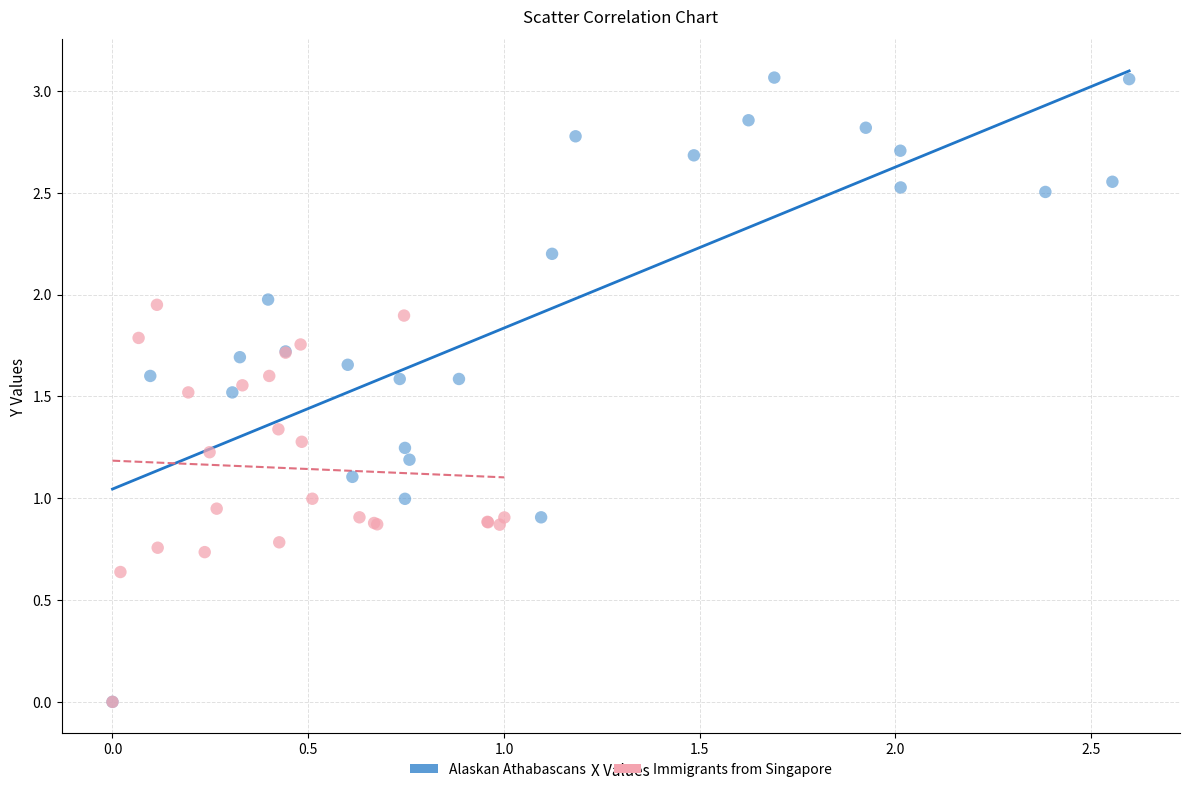

Which series contains the highest Y value?

Alaskan Athabascans